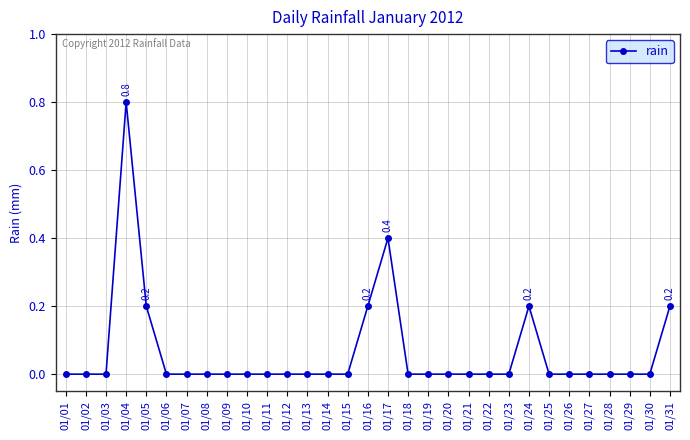

True or false: there are more than 0 points higher than both neighbors.

True